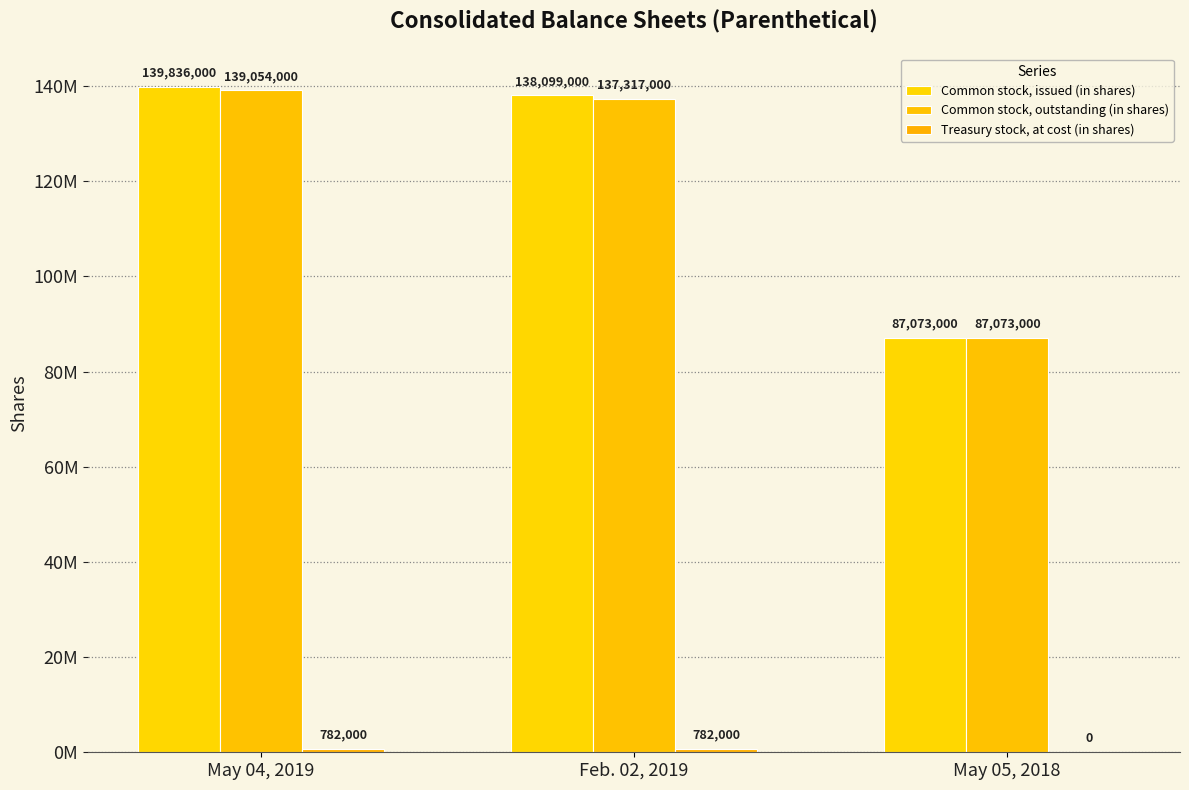

How many values in the Treasury stock, at cost (in shares) series are below 782000?

1